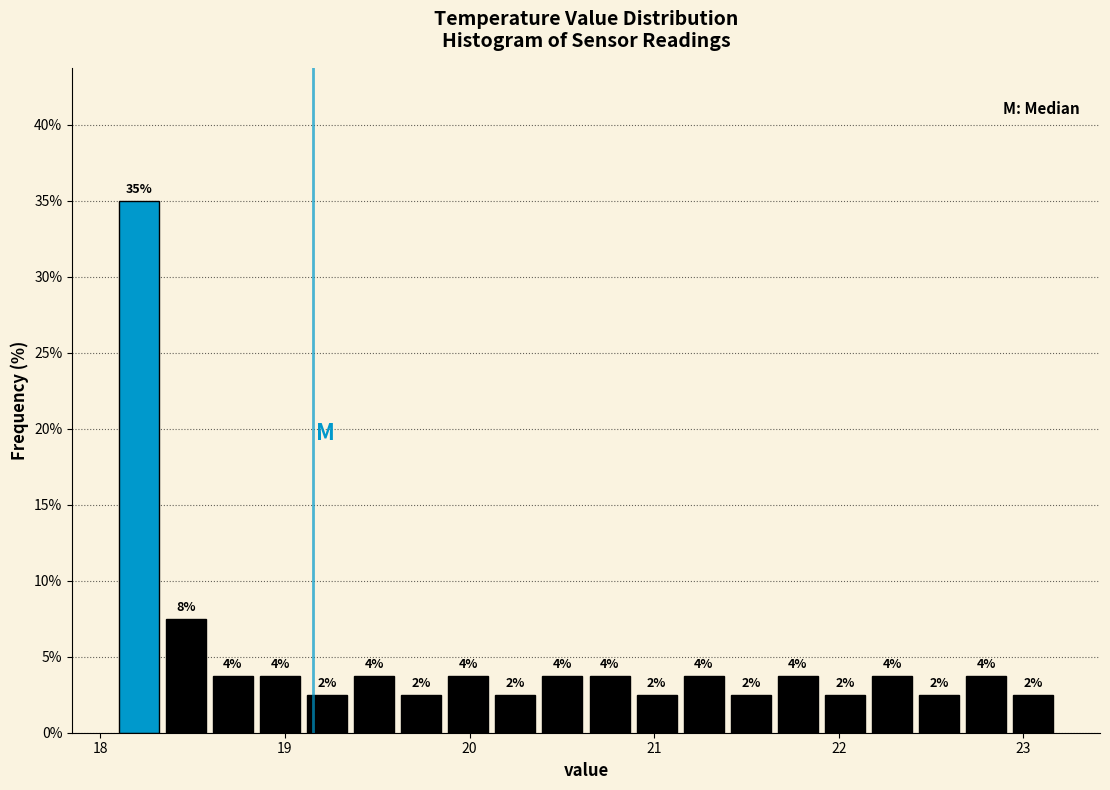

Read against the x-axis, roughly where is the centre of the tallest bar?

18.2